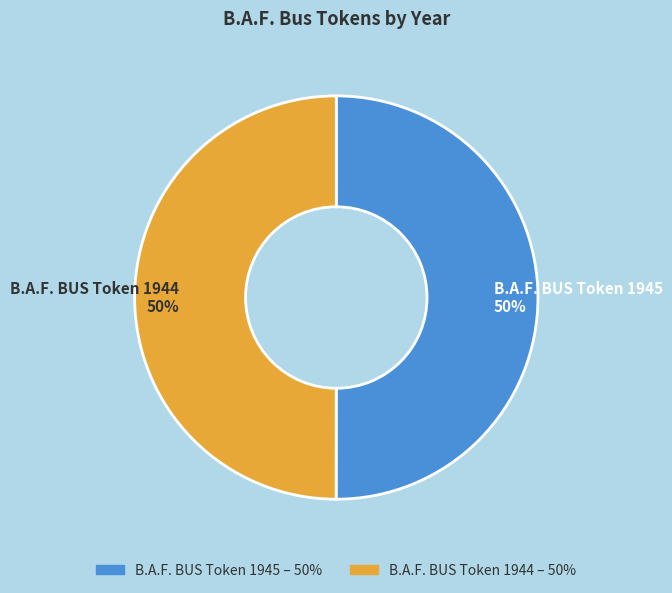

The B.A.F. BUS Token 1945 slice represents 63% of the pie. True or false?

False